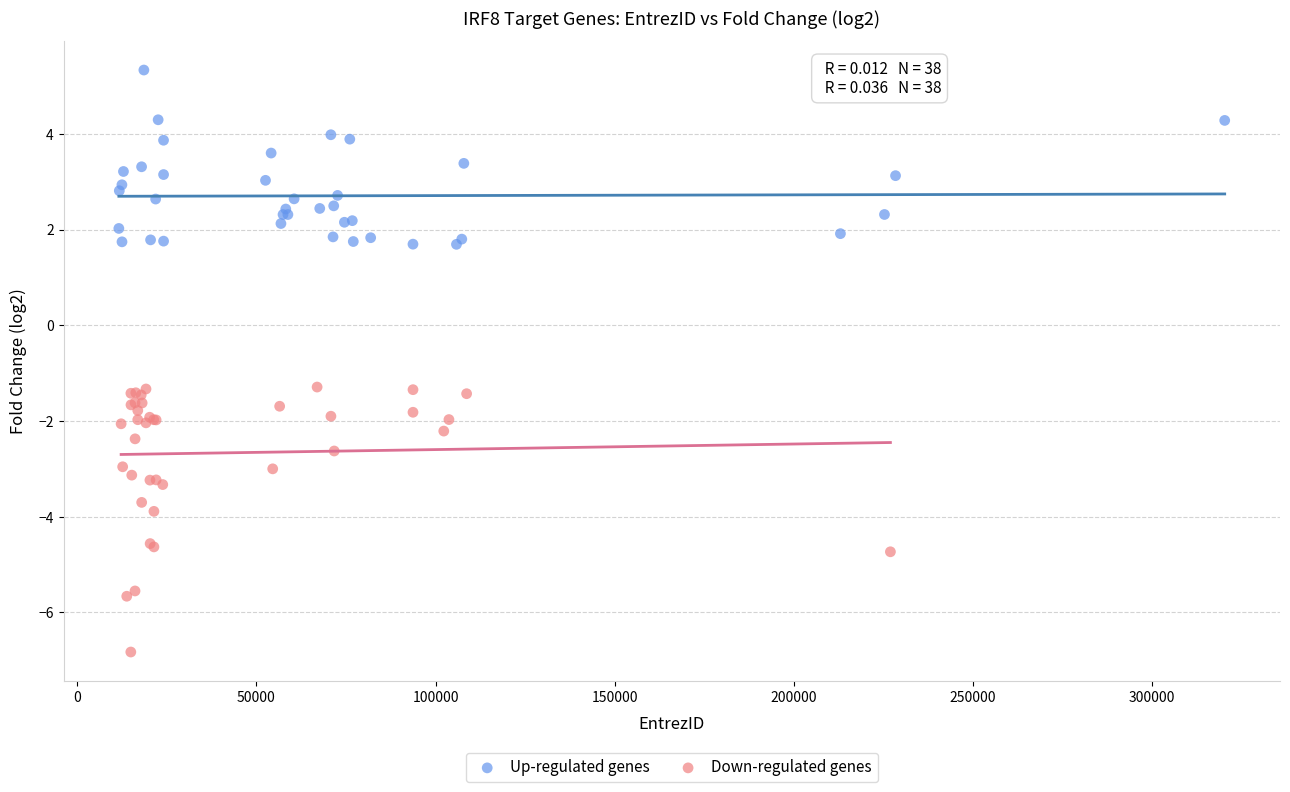

Which series reaches the maximum Y coordinate?

Up-regulated genes